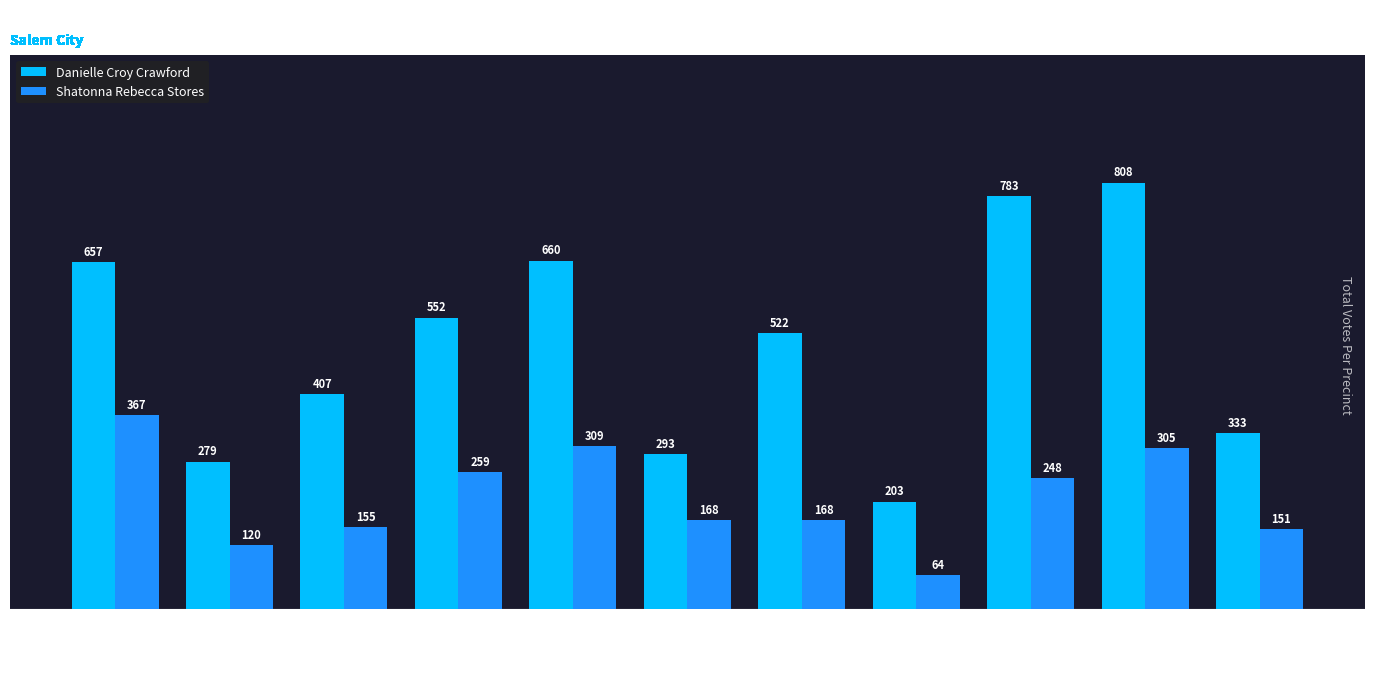

Which category has the highest value across all series?

Hidden Valley